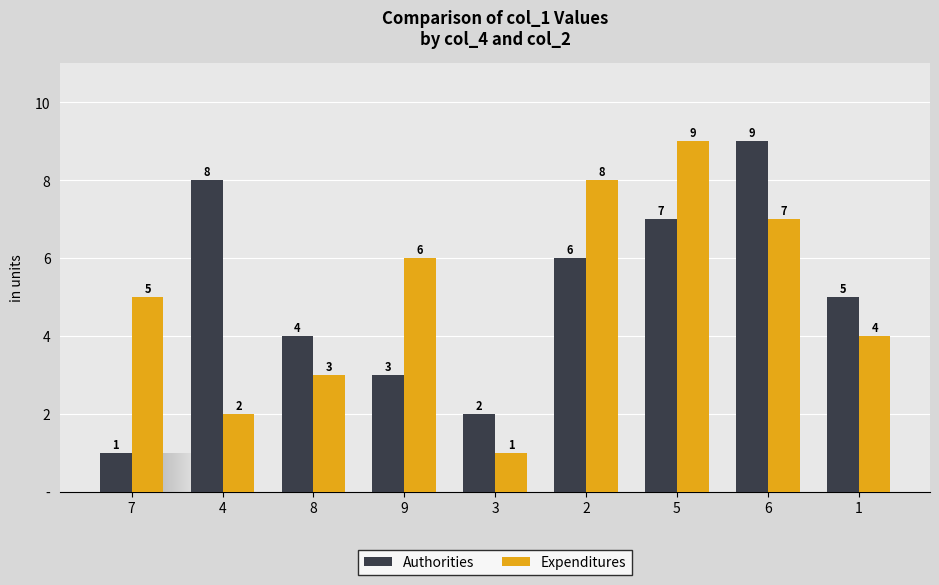

Does the chart contain any negative values?

No